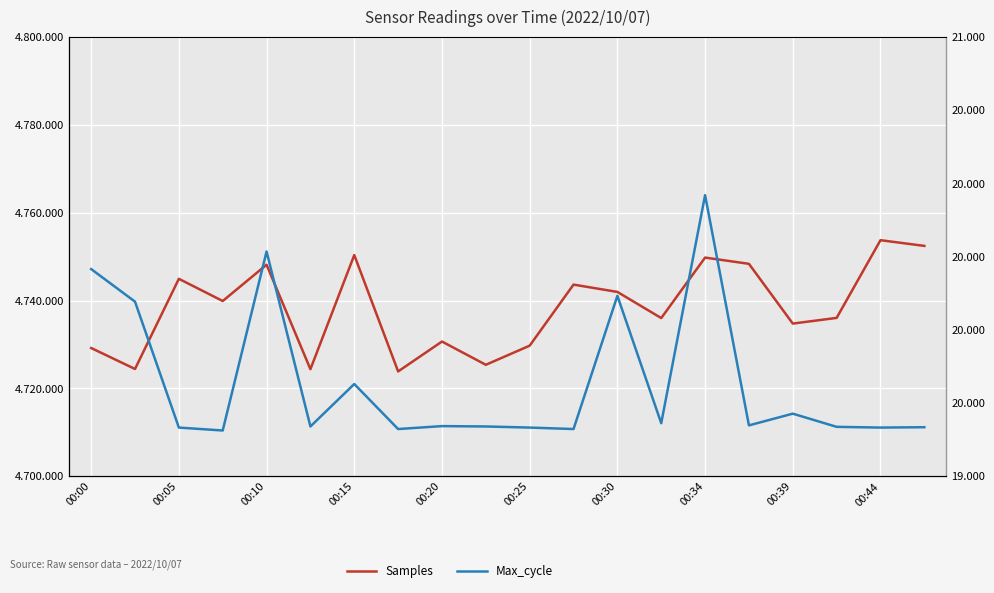

Reading right to left, extract all data points from this chart.

Samples: 4752445	4753743	4736052	4734760	4748361	4749784	4736014	4741966	4743633	4729731	4725376	4730672	4723864	4750357	4724375	4748160	4739898	4744953	4724424	4729195
Max_cycle: 19934	19933	19935	19971	19939	20568	19945	20293	19929	19933	19936	19937	19929	20052	19936	20414	19925	19933	20277	20366